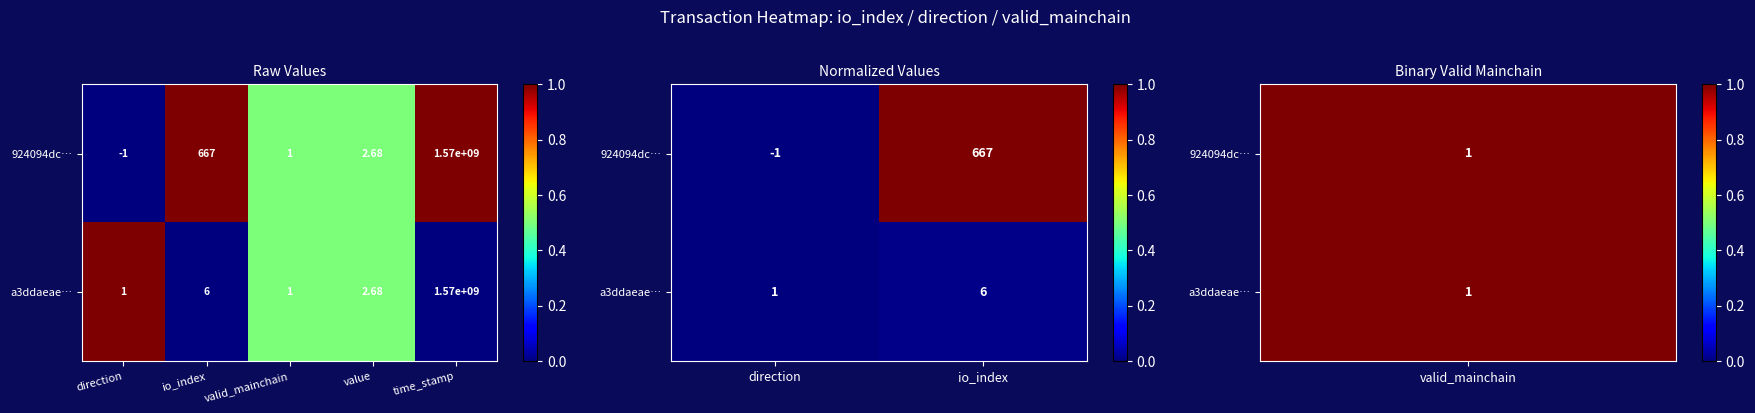

Which series has the largest range (max minus min)?

924094dc…